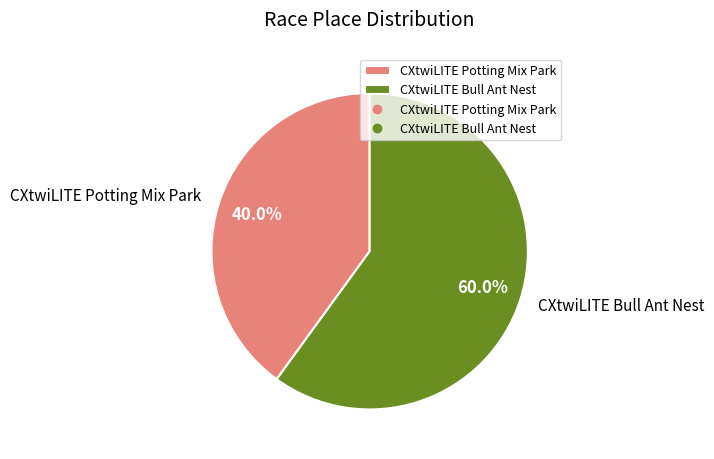

To the nearest percent, what is the combined percentage of CXtwiLITE Potting Mix Park and CXtwiLITE Bull Ant Nest?

100%